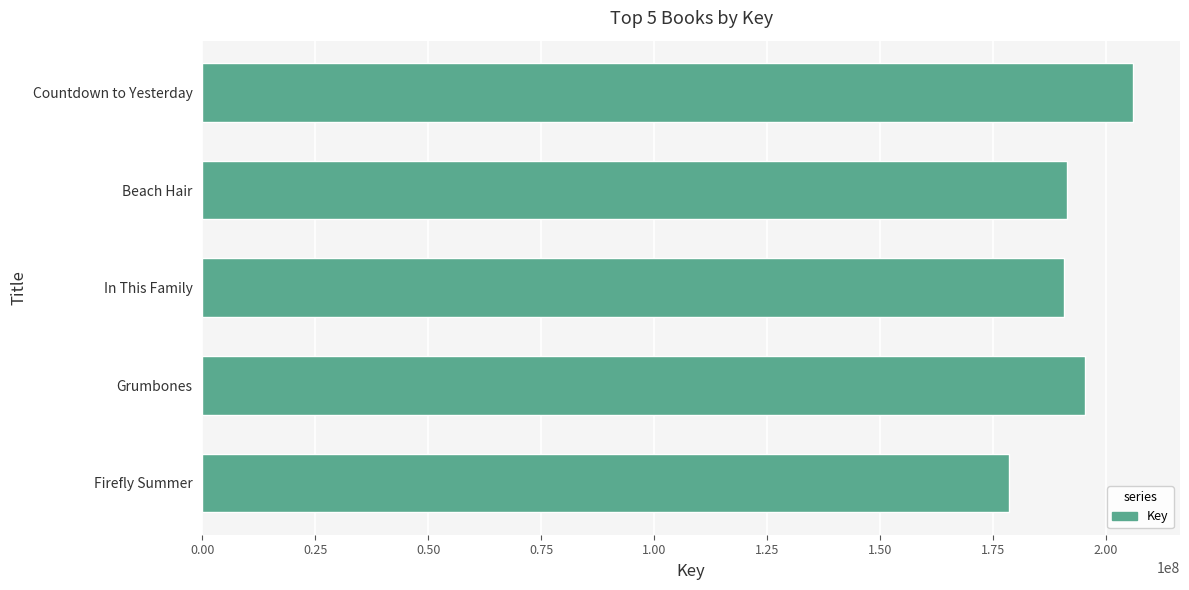

What is the value of the 5th bar from the top?

178460696